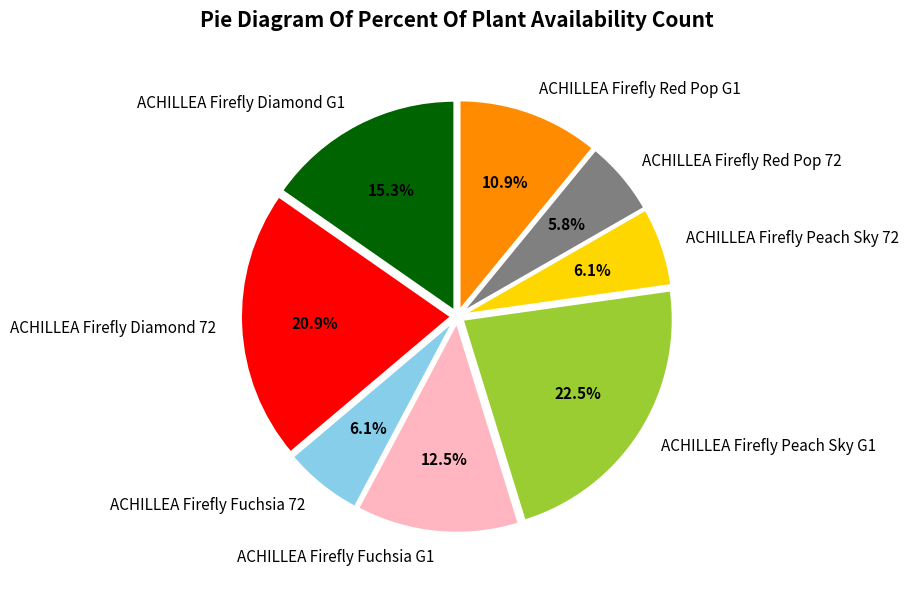

Combined, do ACHILLEA Firefly Fuchsia G1 and ACHILLEA Firefly Peach Sky 72 account for over 50%?

No